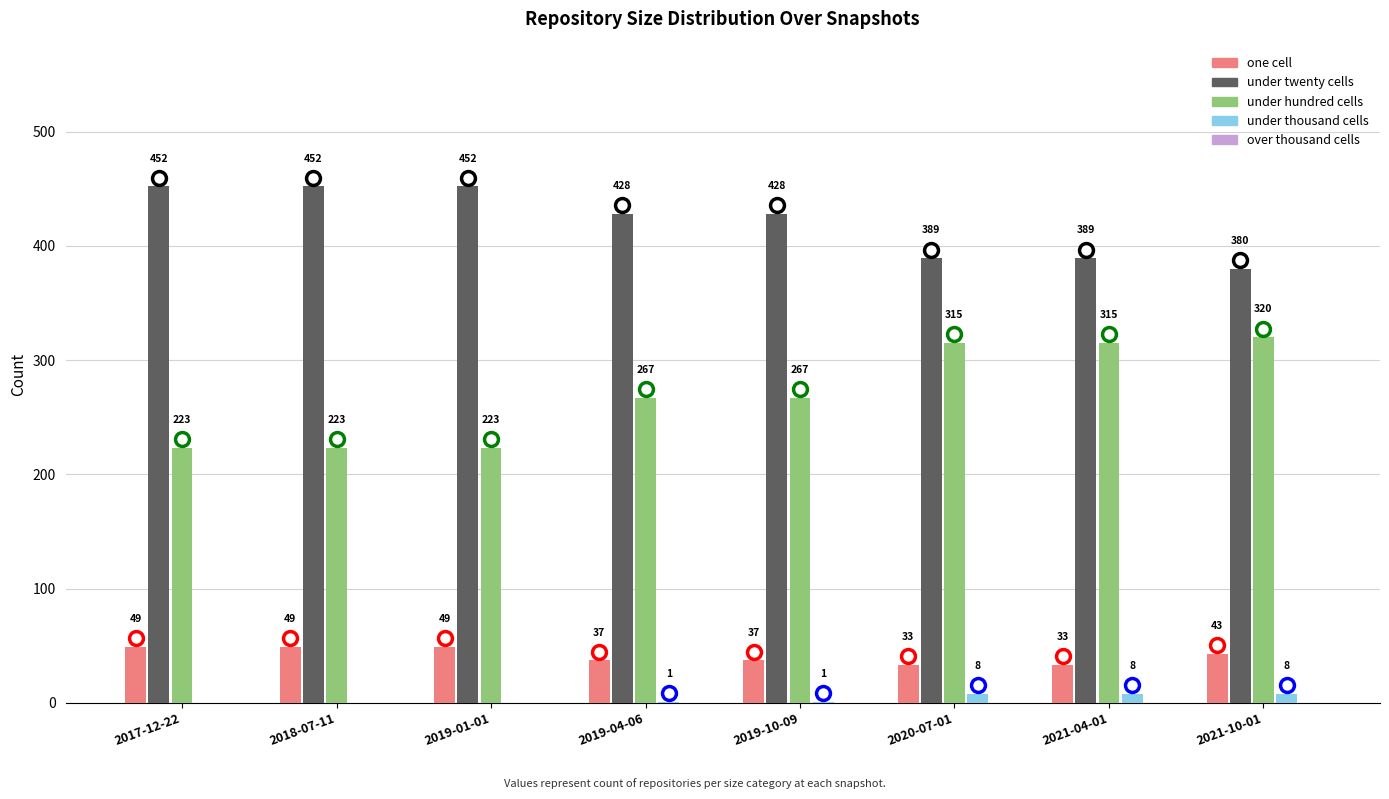

How many groups of bars are there?

8